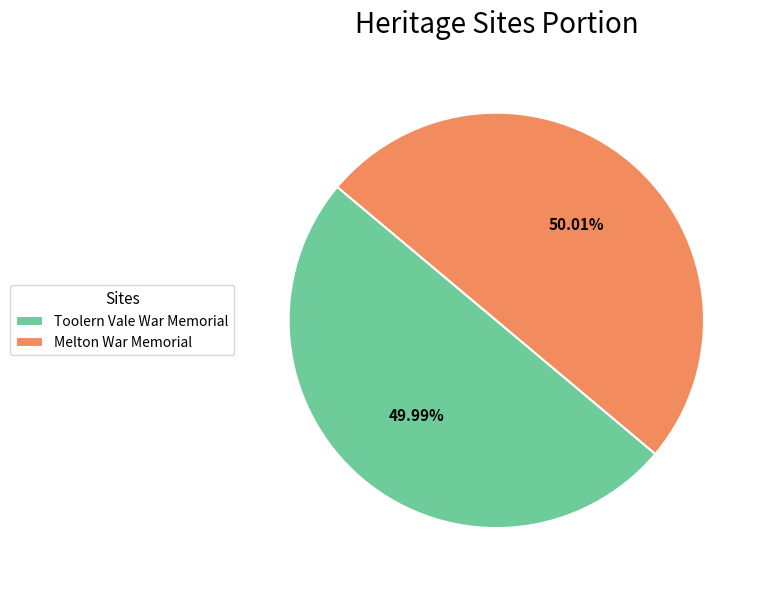

Approximately how many times larger is the value at Melton War Memorial compared to Toolern Vale War Memorial?

1.0